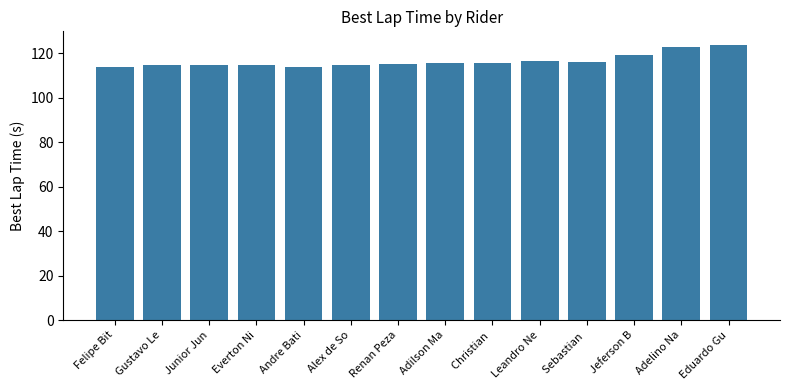

What is the difference between the values at Gustavo Le and Andre Bati?

1.0